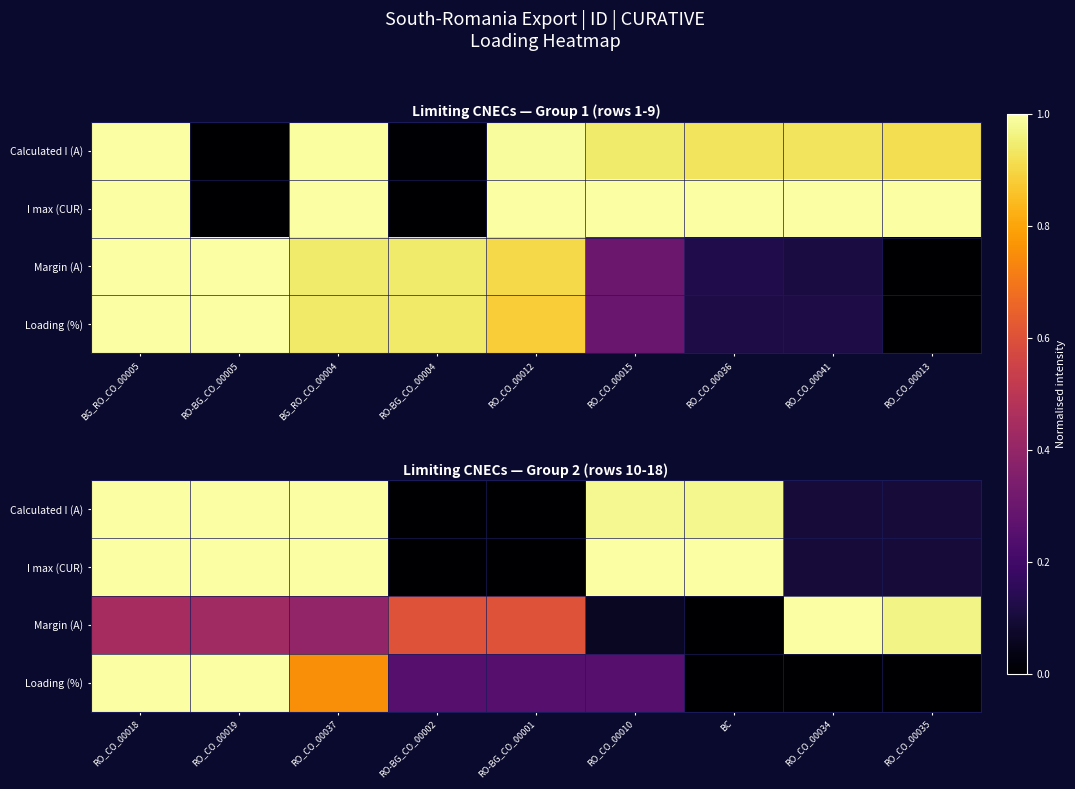

What is the approximate value of Margin (A) at RO_CO_00034?

1.0